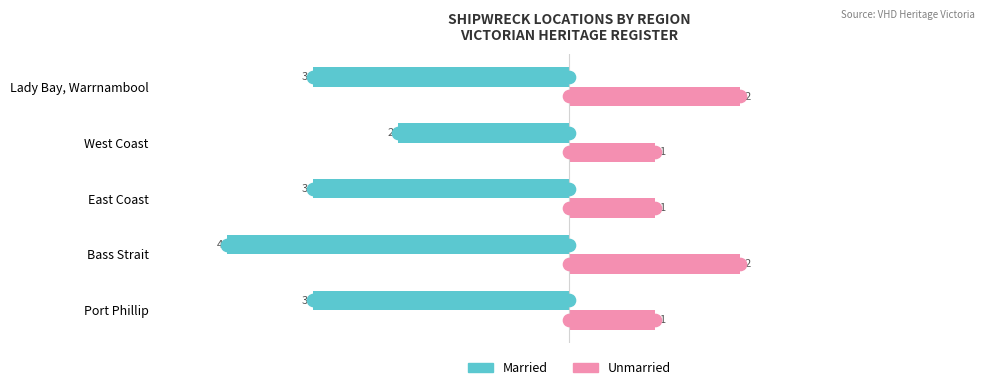

What is the difference between the maximum and minimum values in the Unmarried series?

1